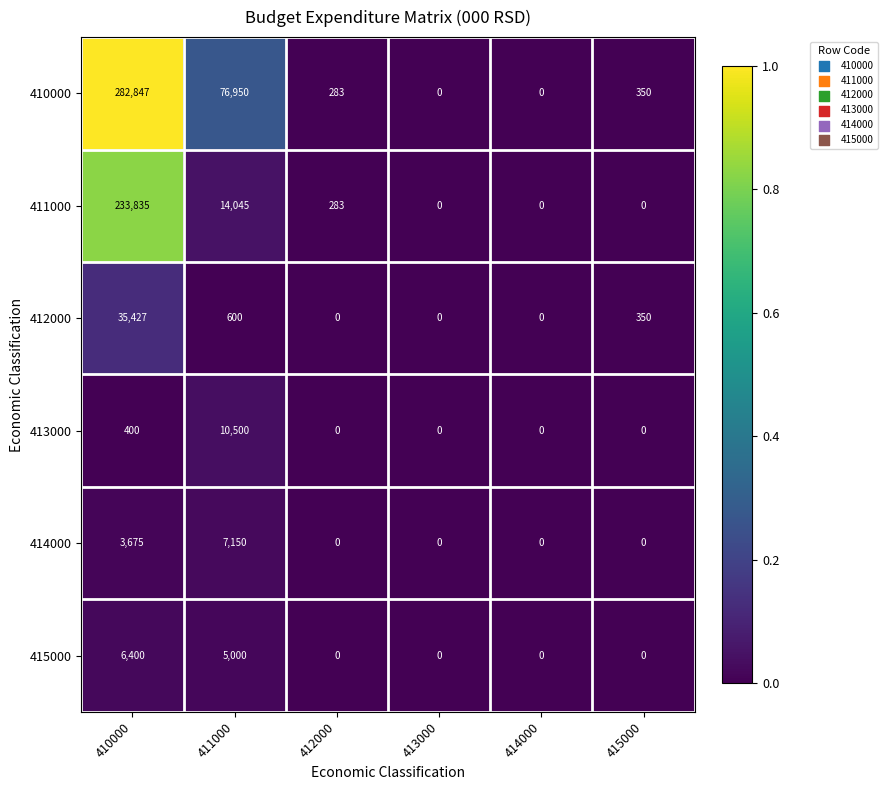

Which series has the widest spread of values?

410000